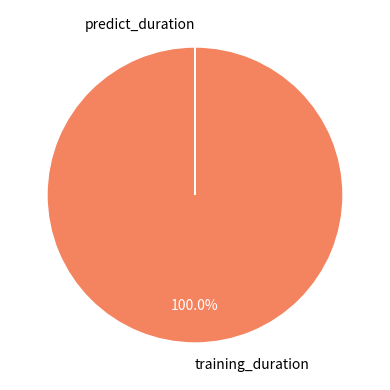

Which category has the biggest portion of the pie?

training_duration